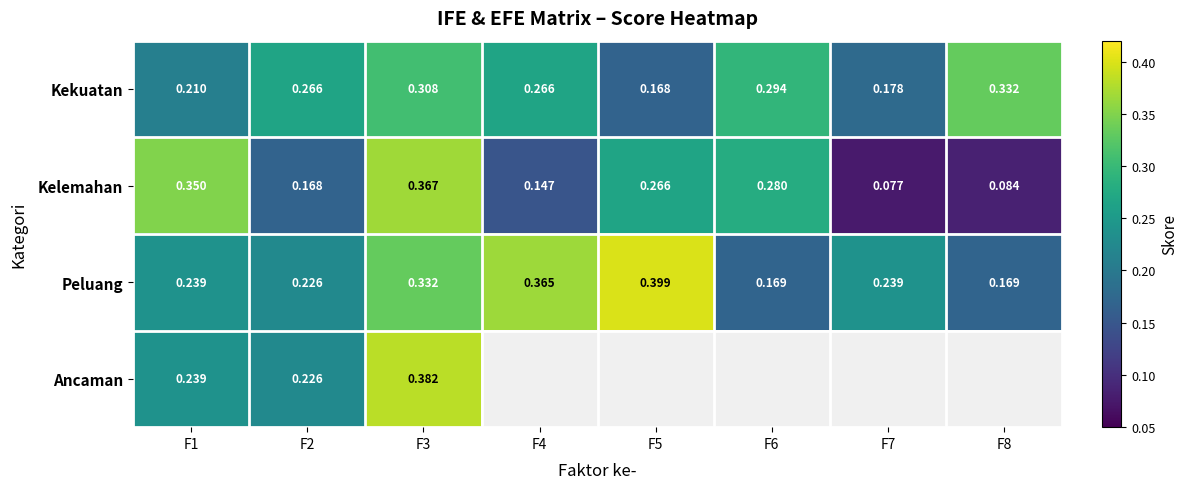

What is the spread (max minus min) of values at F6?

0.1